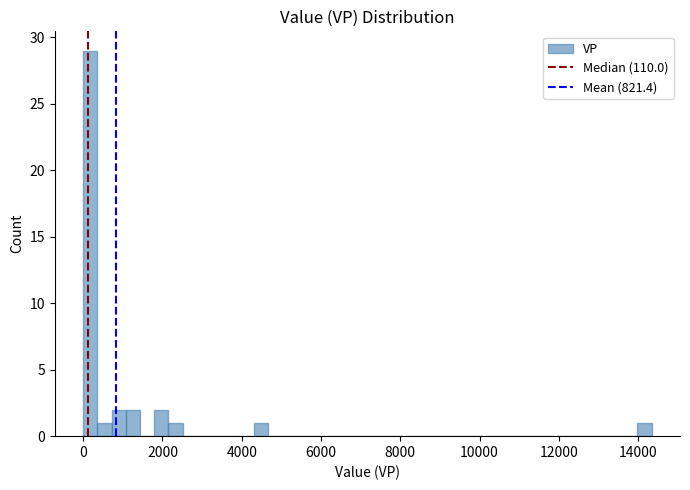

Read against the x-axis, roughly where is the centre of the tallest bar?

200